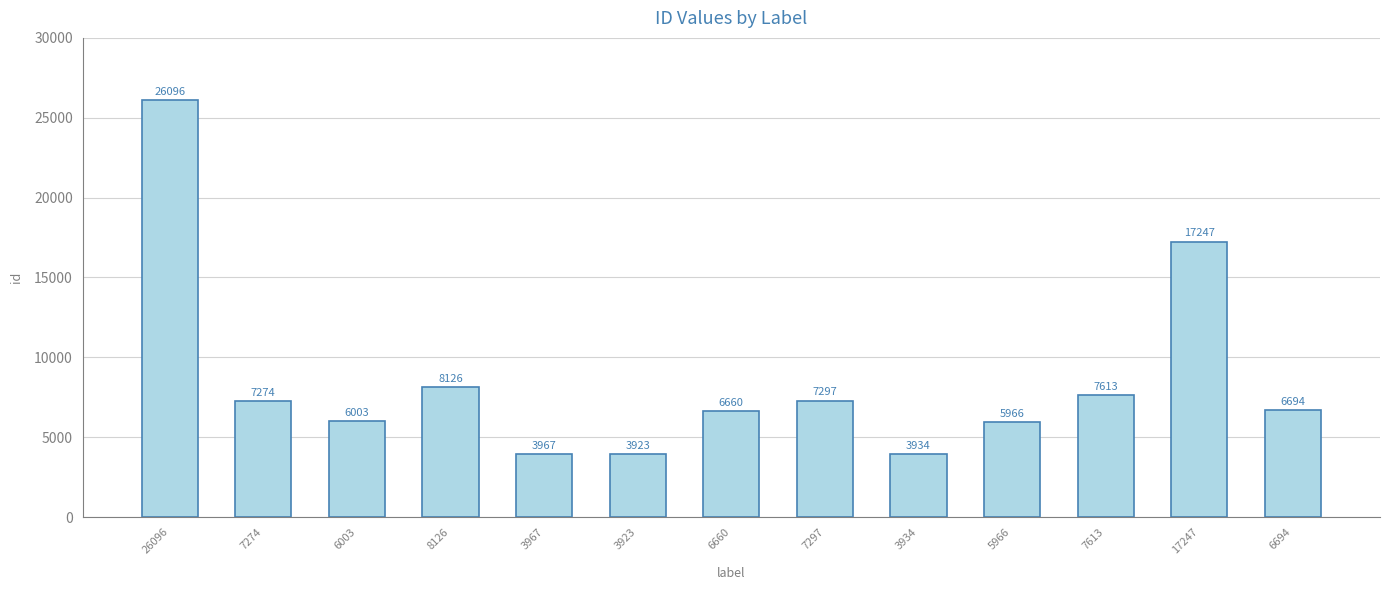

What is the greatest value displayed?

26096